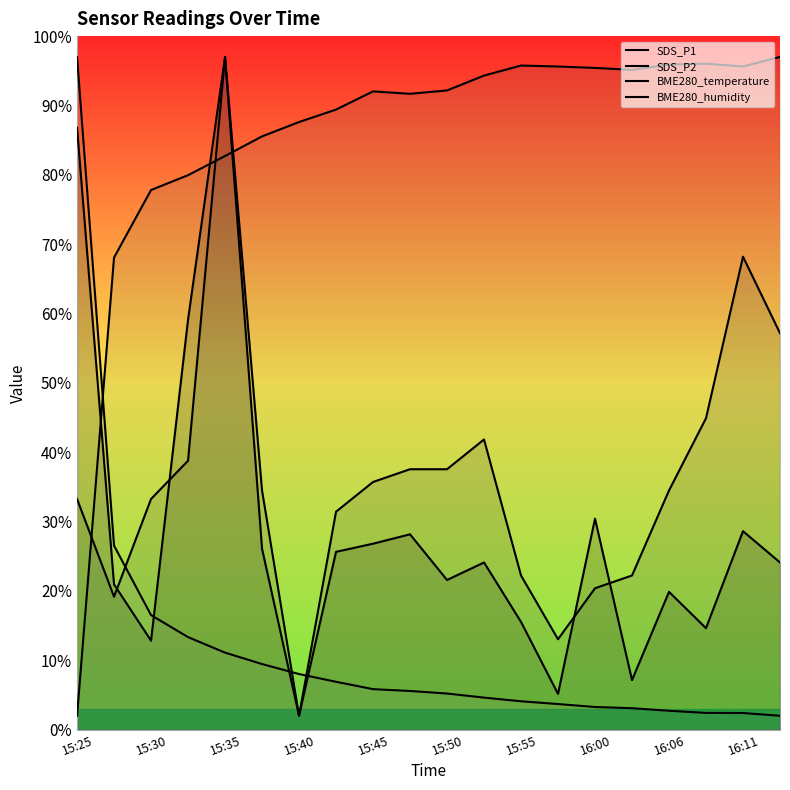

At 15:30, list the series in order from largest to smallest.

BME280_temperature, BME280_humidity, SDS_P1, SDS_P2